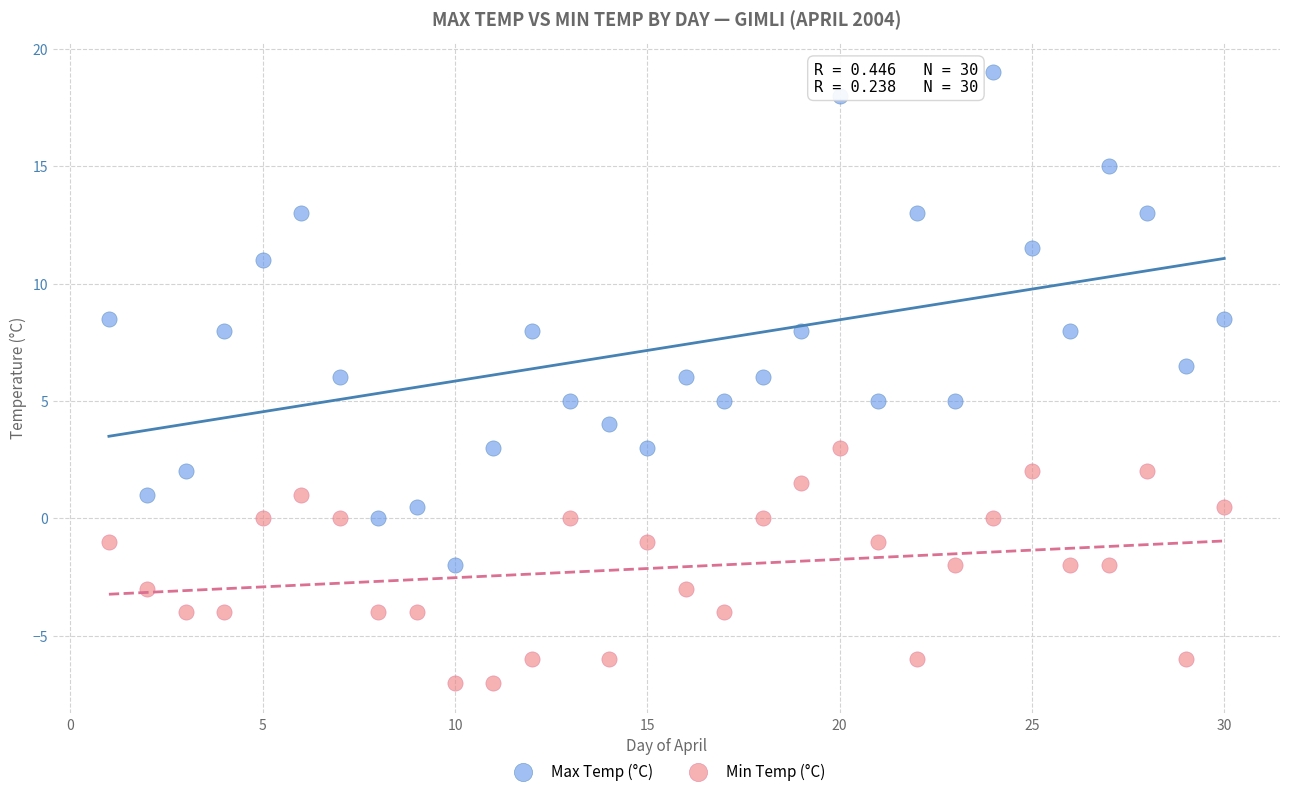

Which series contains the highest Y value?

Max Temp (°C)